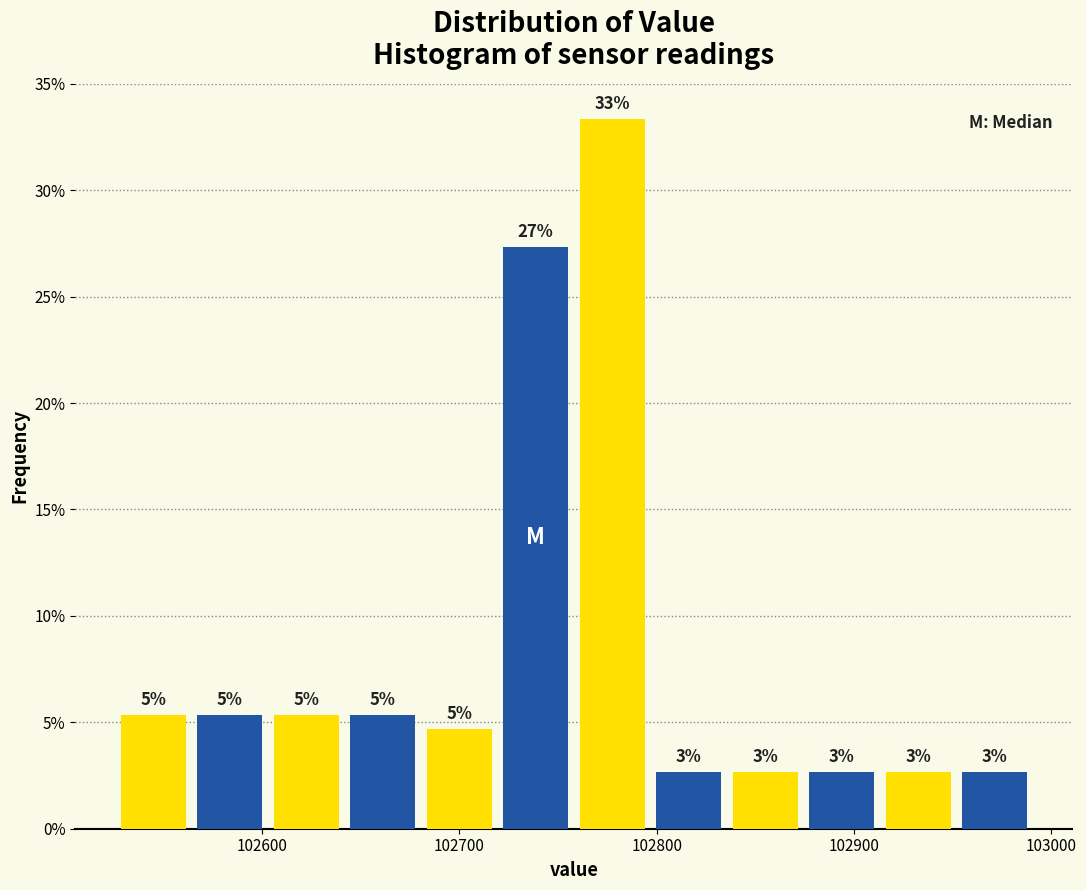

Read against the x-axis, roughly where is the centre of the tallest bar?

102780